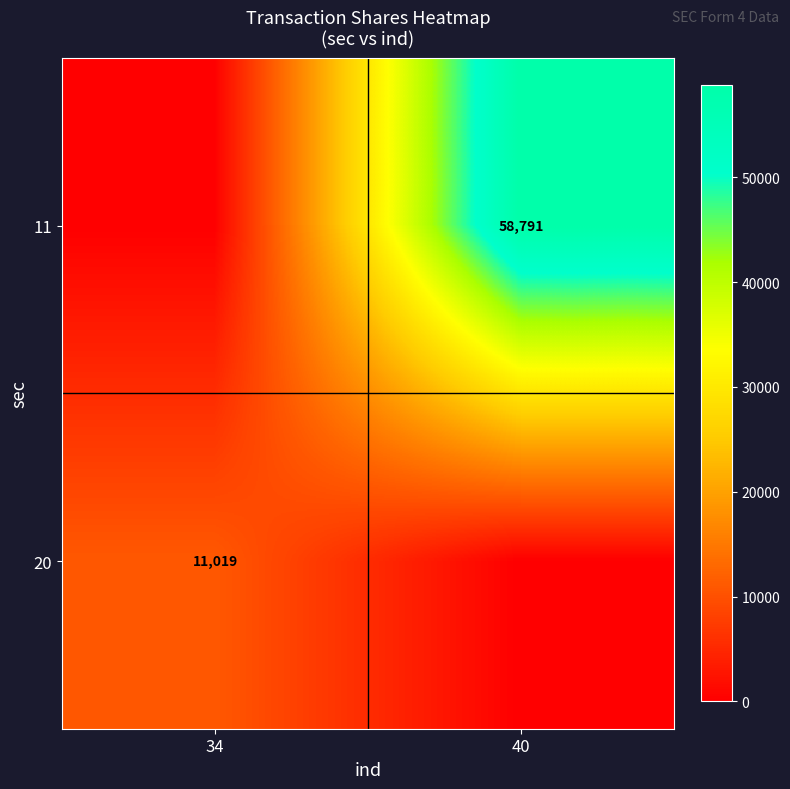

The 20 series shows 16819 at 34. True or false?

False